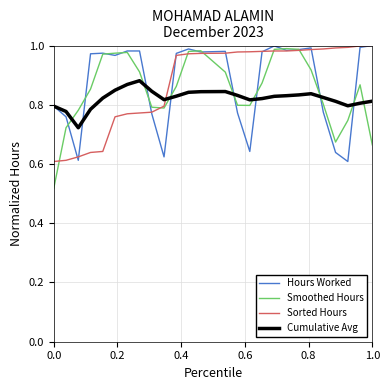

True or false: Smoothed Hours and Cumulative Avg cross at least once.

True